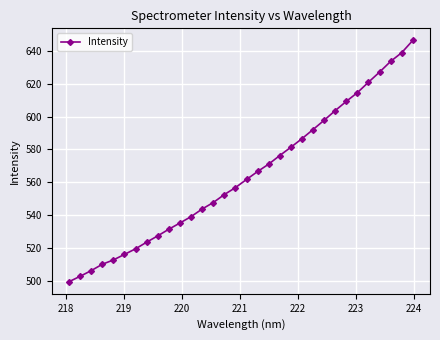

True or false: there are more than 2 points higher than both neighbors.

False